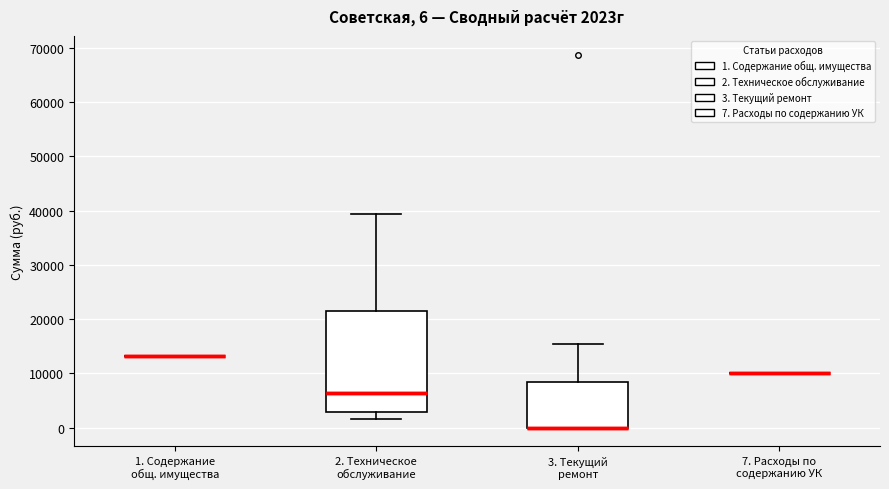

Which box is the tallest, from its lower edge to its upper edge?

2. Техническое обслуживание